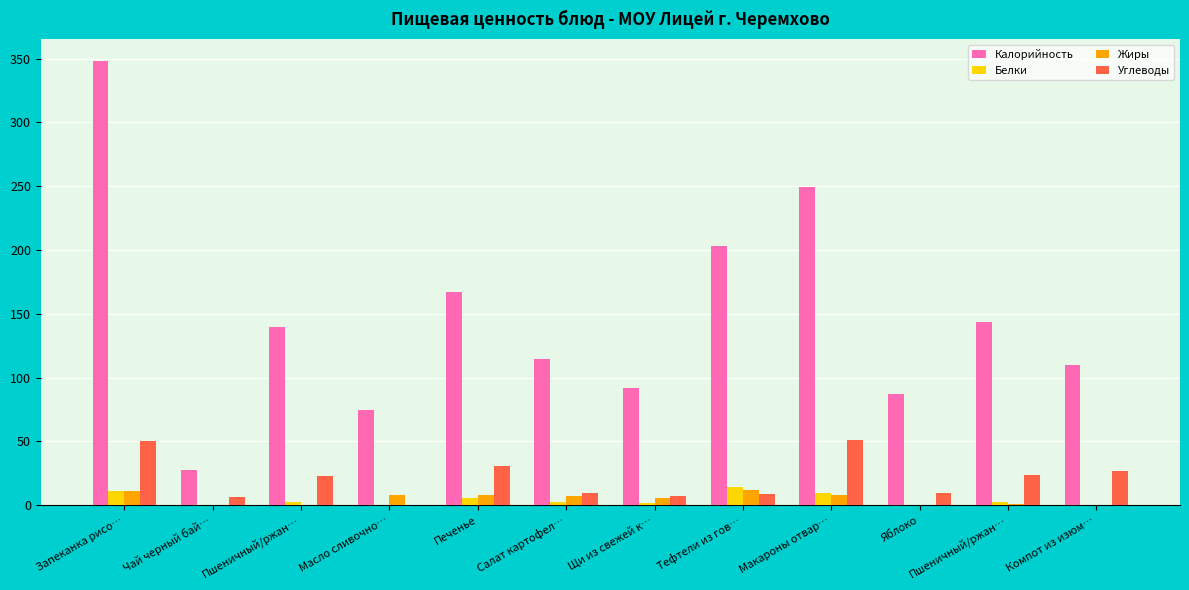

Which series has the largest range (max minus min)?

Калорийность